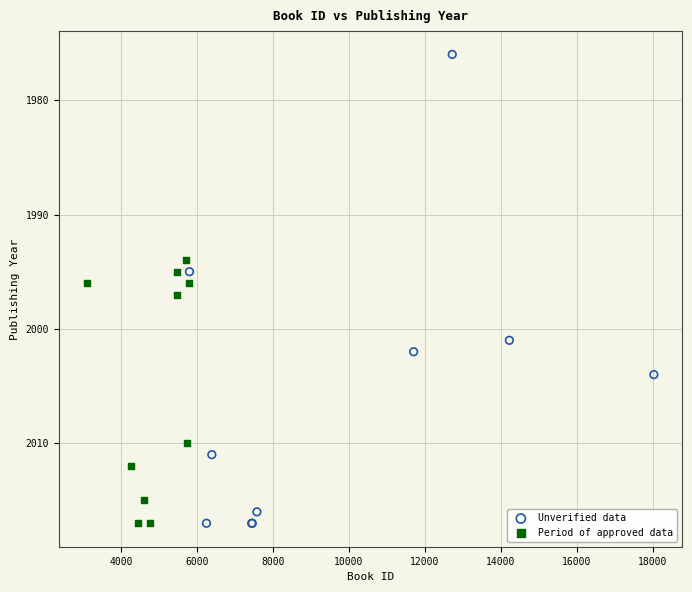

What are all the series names shown in the legend?

Unverified data, Period of approved data